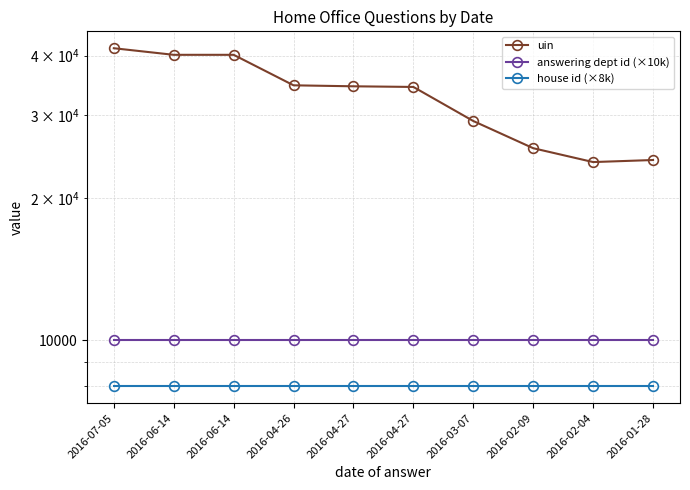

Is this an area chart (filled region under the line)?

No